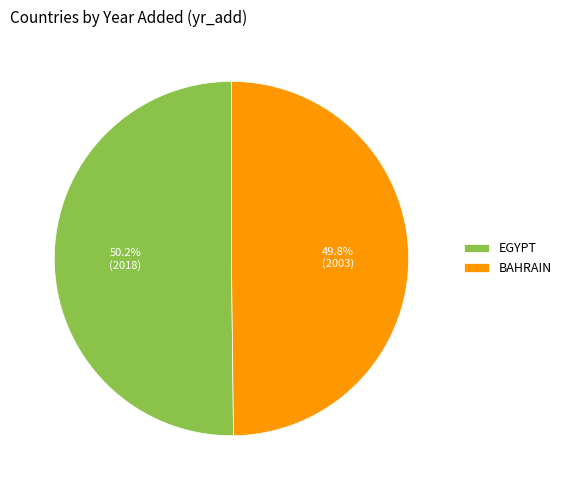

How much of the chart is everything except BAHRAIN?

50.2%